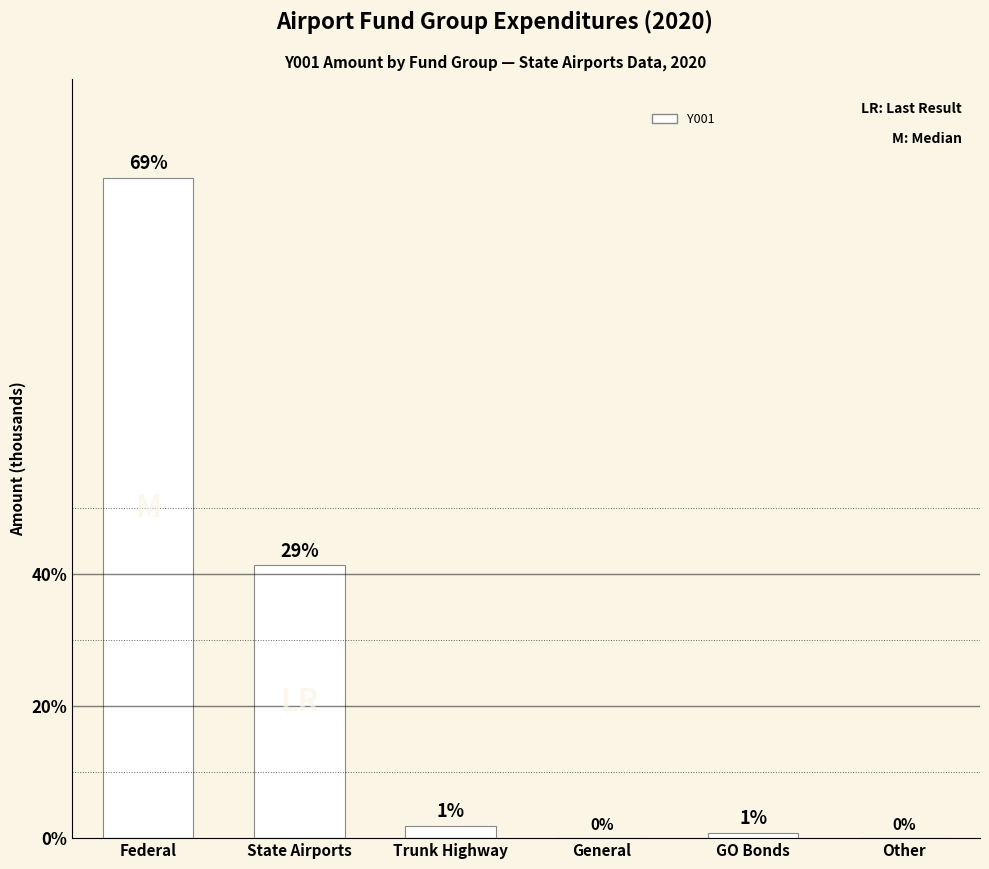

What is the label of the 3rd bar from the left?

Trunk Highway